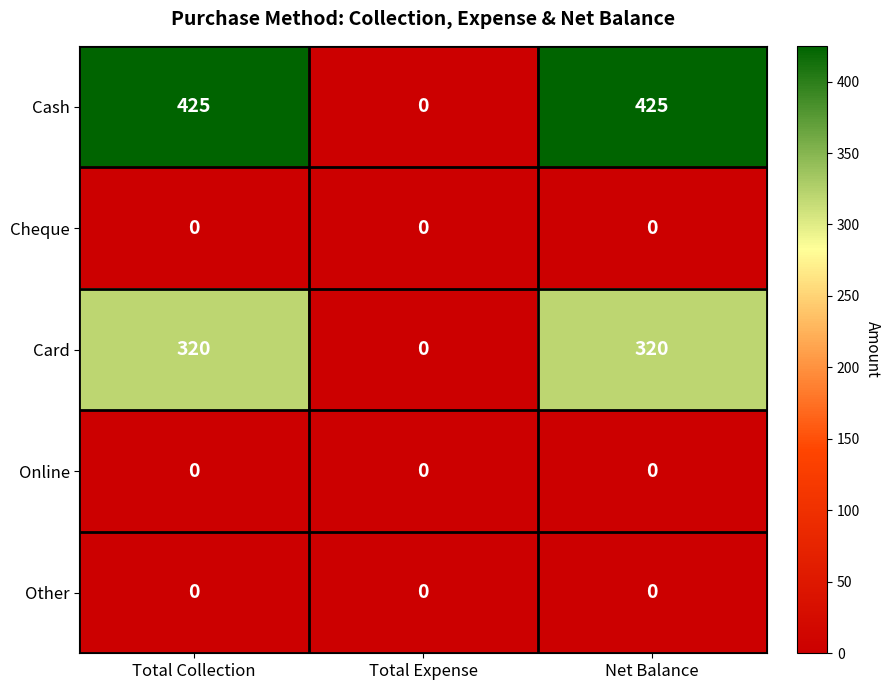

At how many categories does at least one series exceed 98?

2